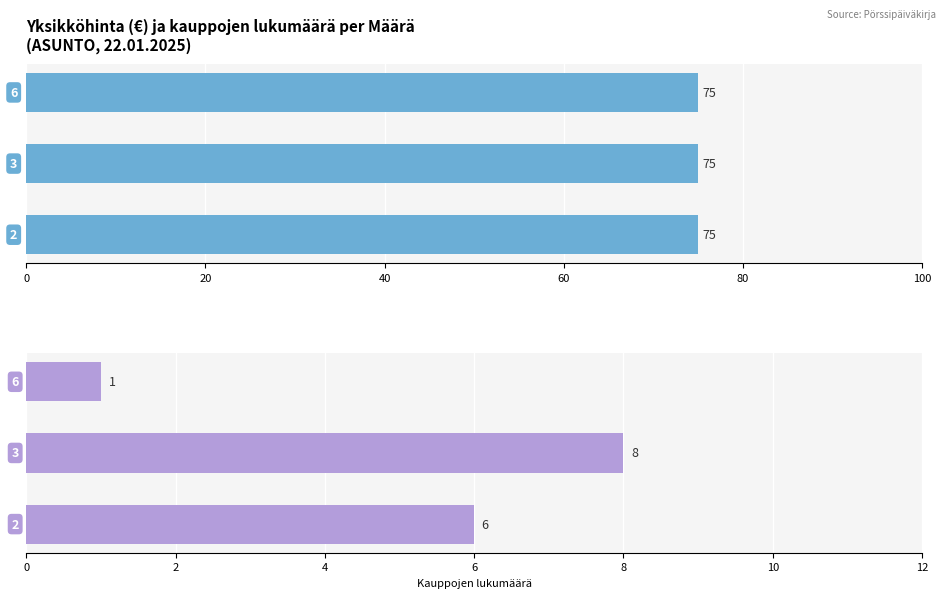

The value of Kauppojen lukumäärä at 20 is 3.2. True or false?

False